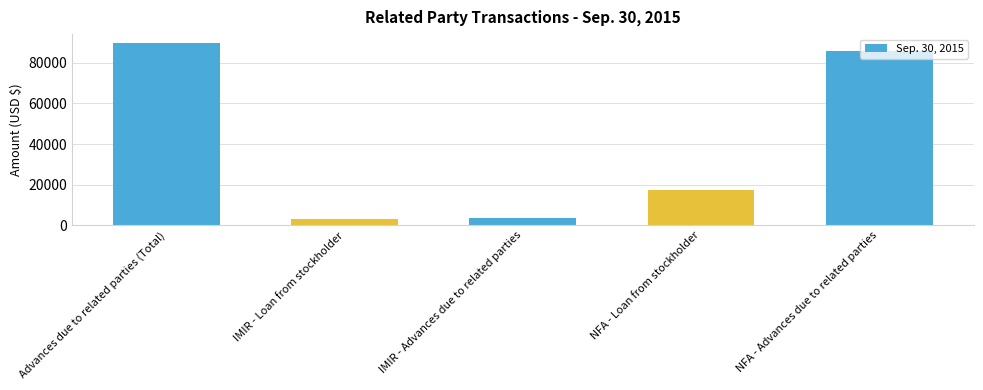

What is the change in value from IMIR - Advances due to related parties to NFA - Advances due to related parties?

+81938